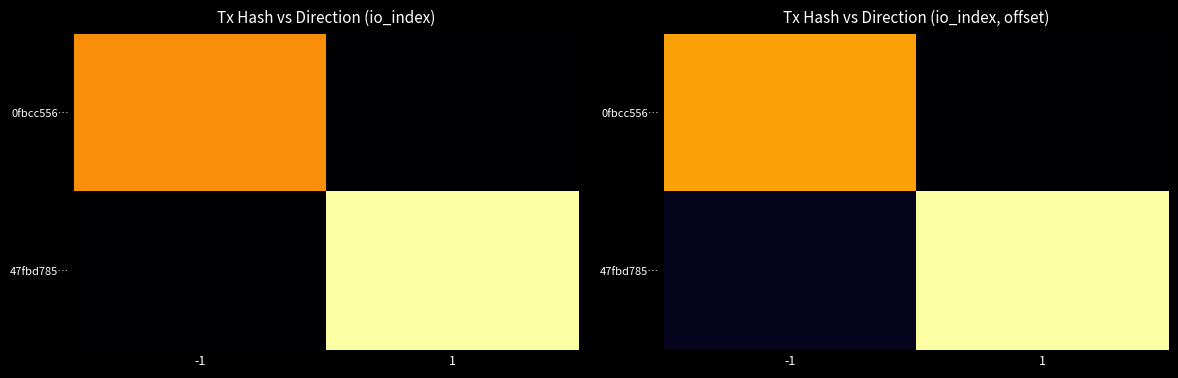

How many values in the 0fbcc556… series exceed 3?

1